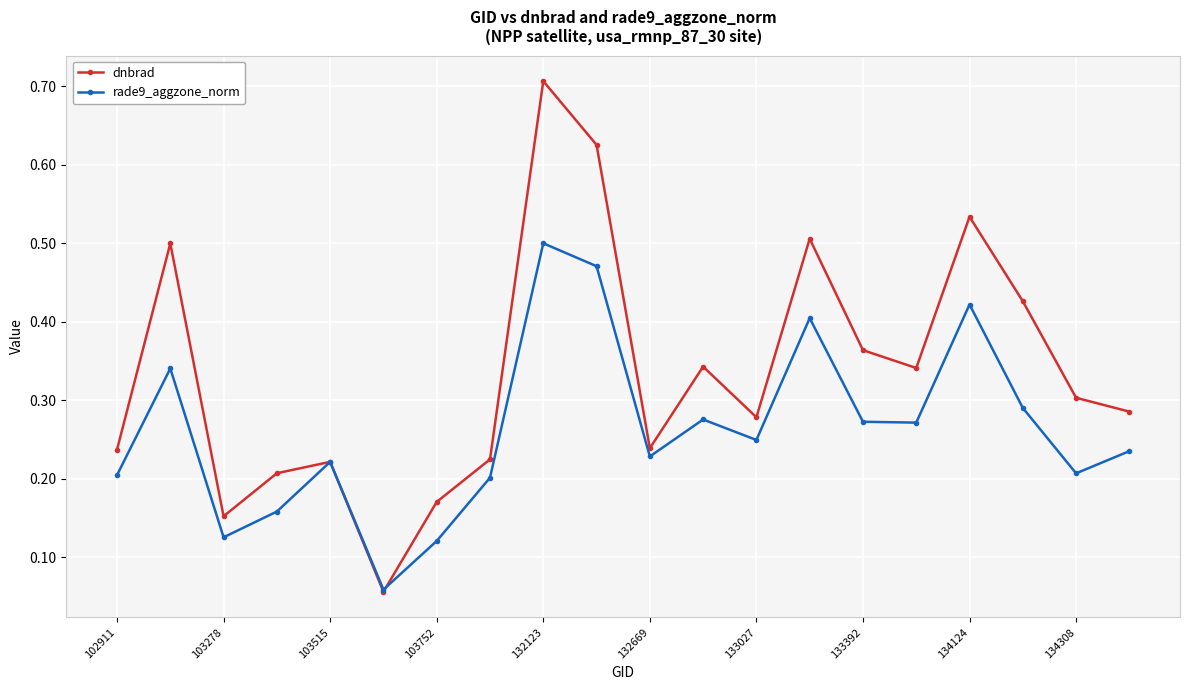

Rank the series by their average value, from lowest to highest.

rade9_aggzone_norm, dnbrad